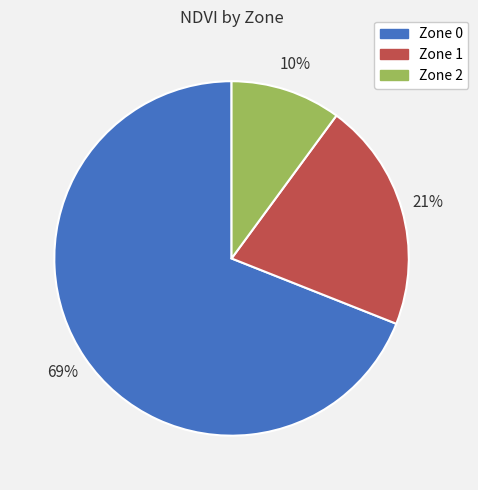

To the nearest percent, what is the difference between the Zone 1 and Zone 0 slice percentages?

48%